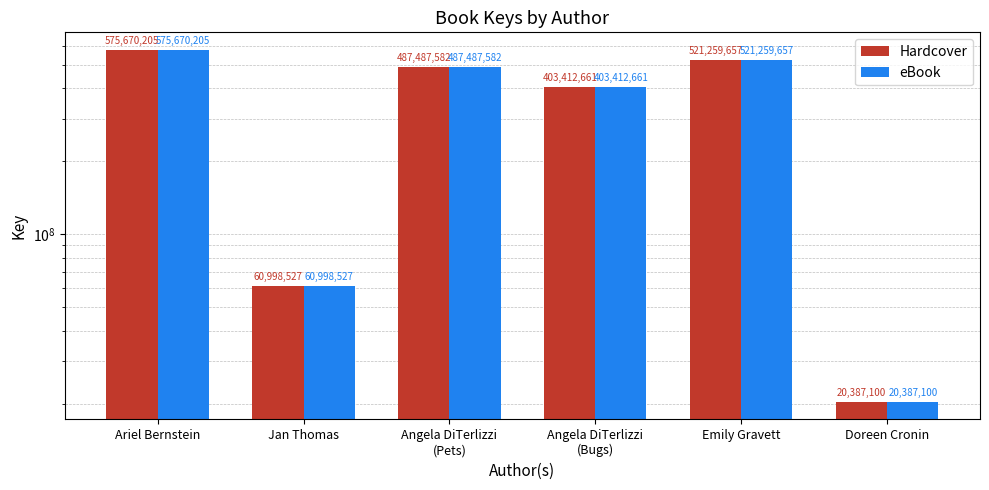

How many bars are there in total?

12